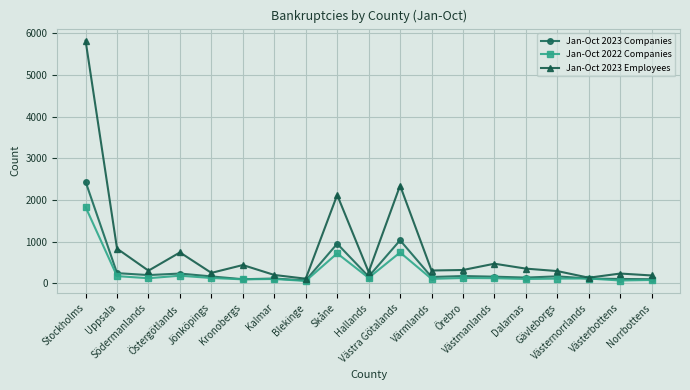

Which series has the largest total across all categories?

Jan-Oct 2023 Employees